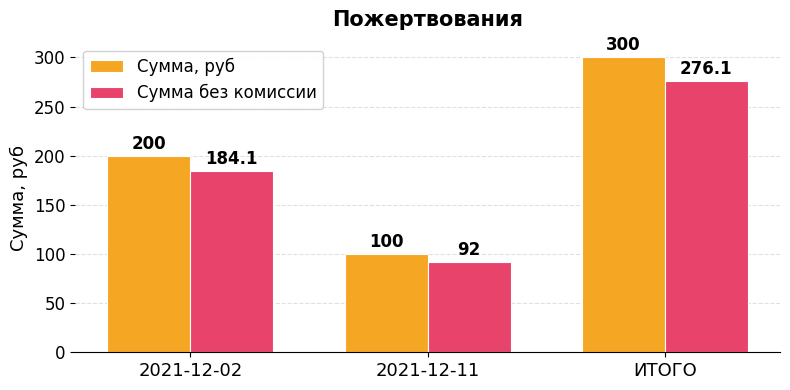

What is the approximate value of Сумма, руб at 2021-12-11?

100.0